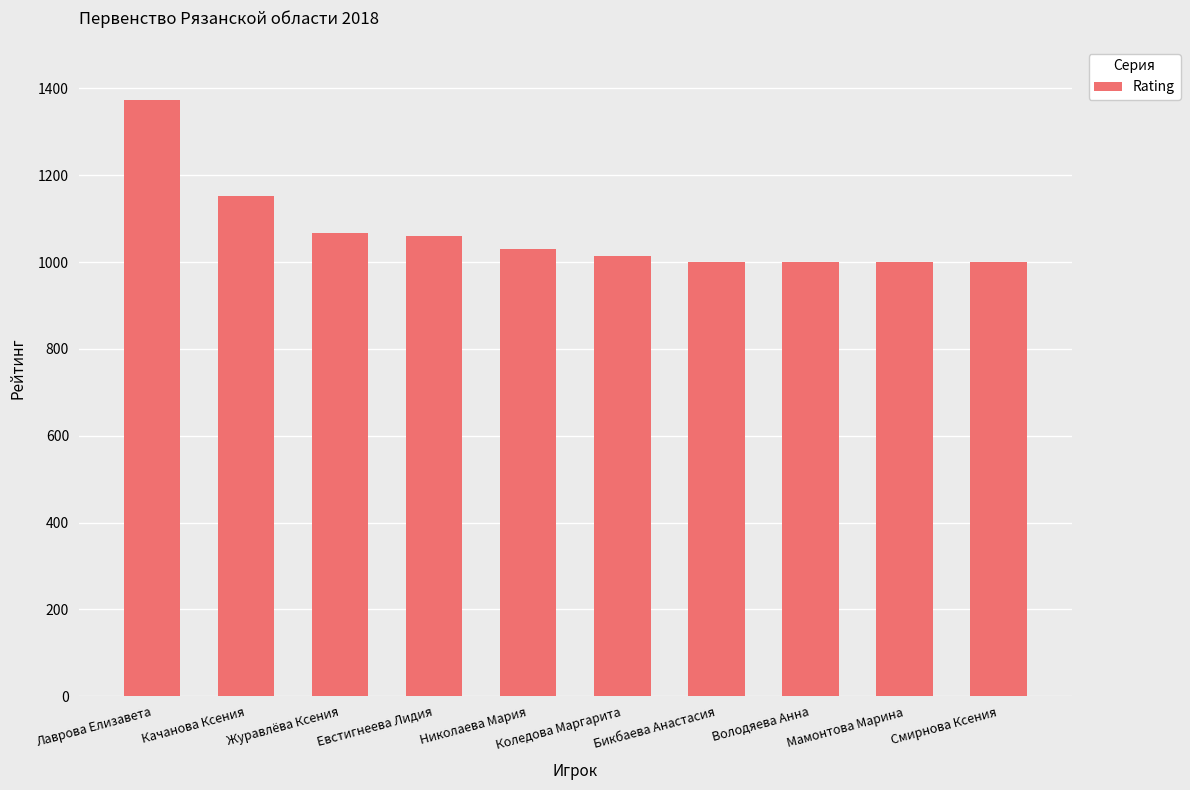

Read the value at Мамонтова Марина.

1000